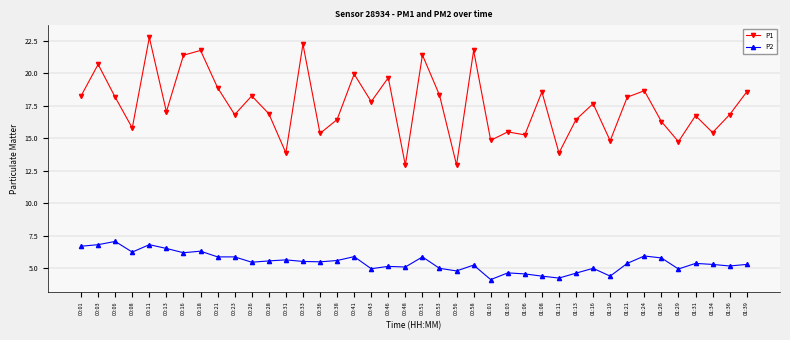

At 00:16, list the series in order from smallest to largest.

P2, P1